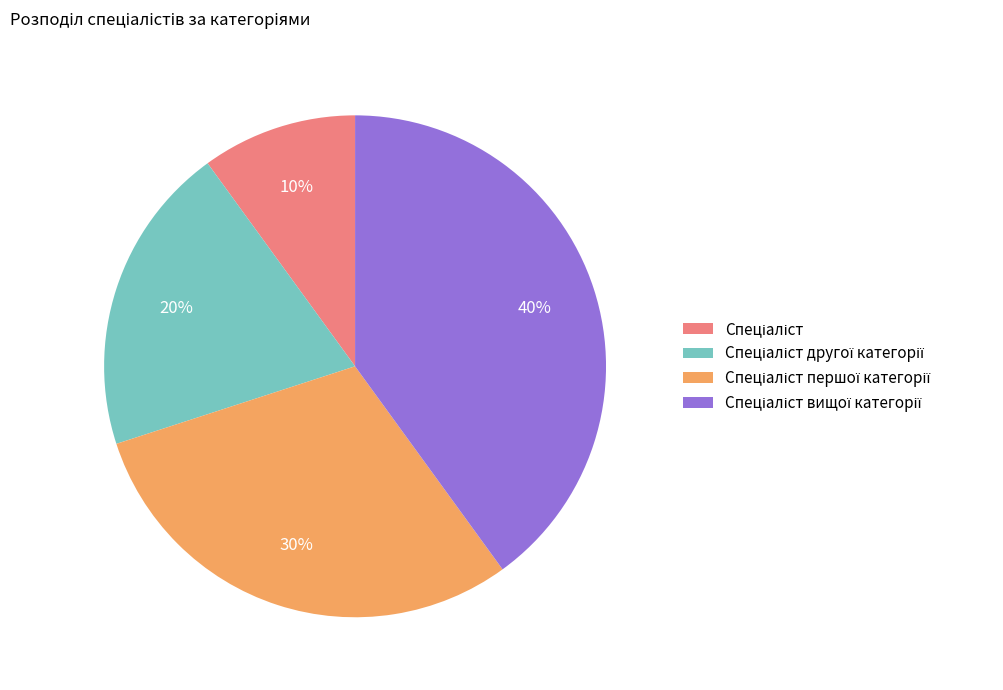

Is there a majority slice in this chart?

No